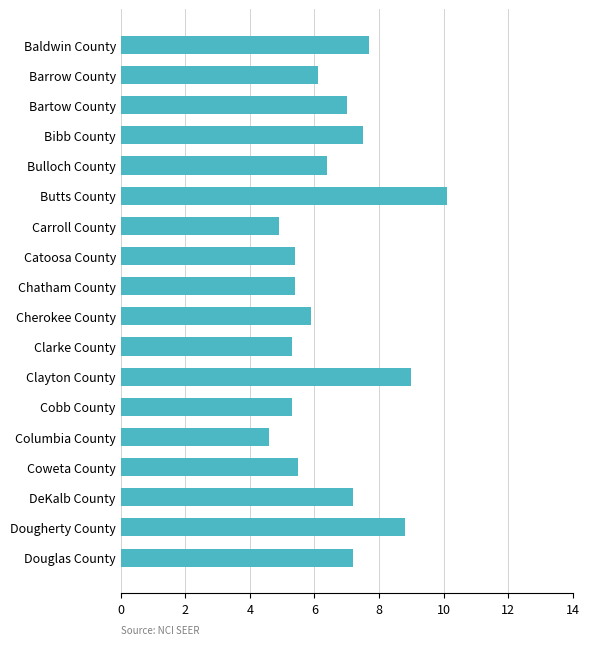

Which category has the lowest value across all series?

Columbia County